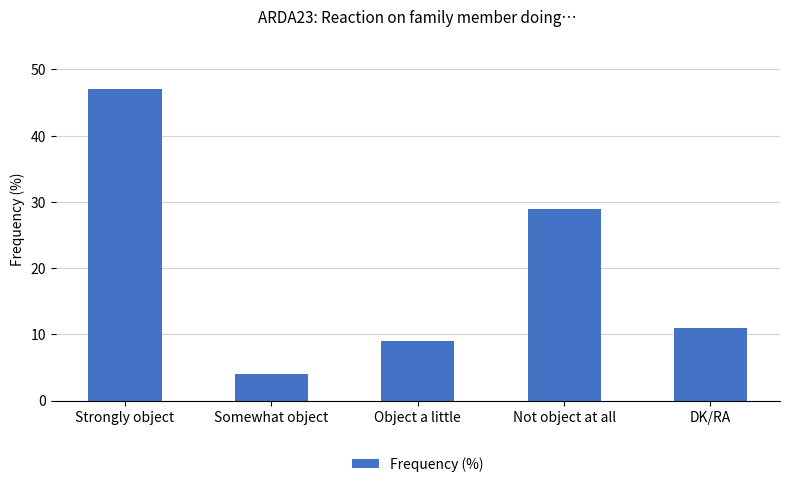

Reading left to right, transcribe all the data shown in this chart.

47	4	9	29	11